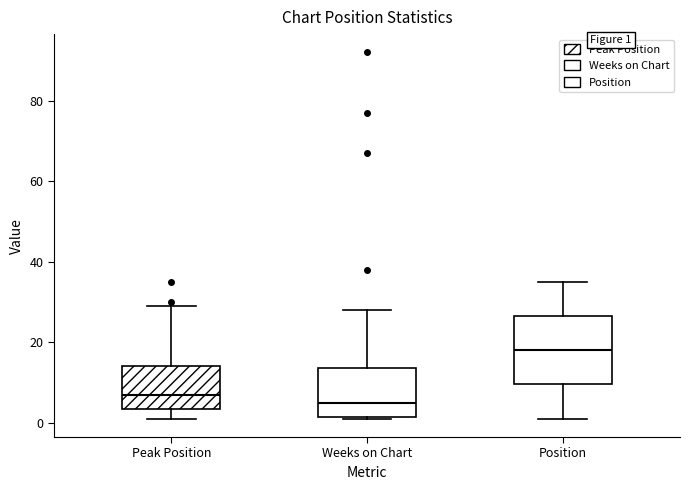

Reading left to right, transcribe this box plot: for each box, give where its median line is, the range the box spans, and where its two whiskers end, as read against the y-axis. The values are not printed on the chart, so give them approximately, as read against the axis.

Peak Position: median 8, box 4 to 14, whiskers 2 to 30
Weeks on Chart: median 6, box 2 to 14, whiskers 2 to 28
Position: median 18, box 10 to 26, whiskers 2 to 36